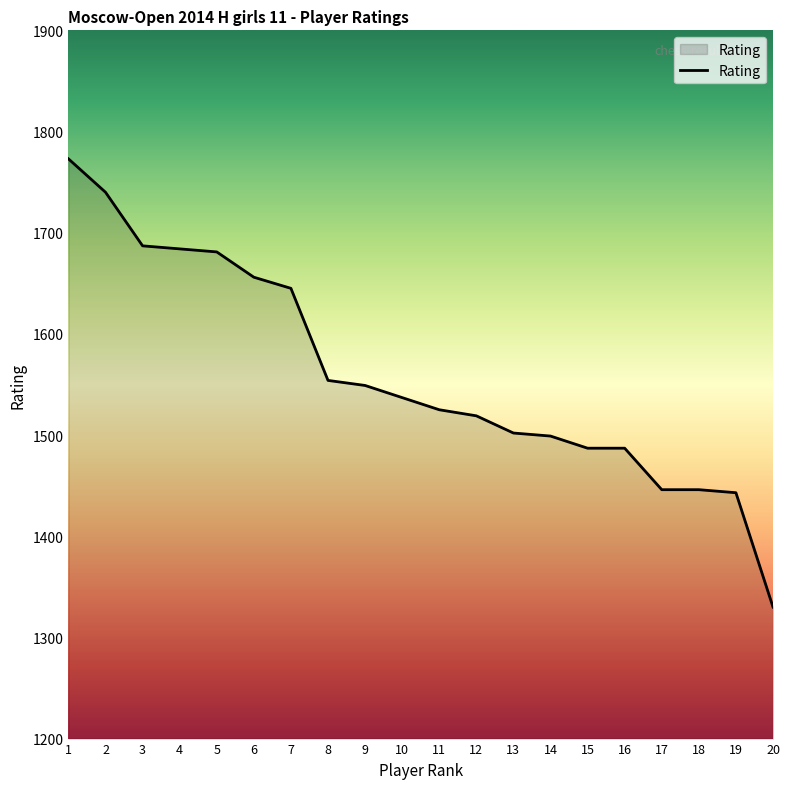

Which label corresponds to the smallest value in the chart?

20